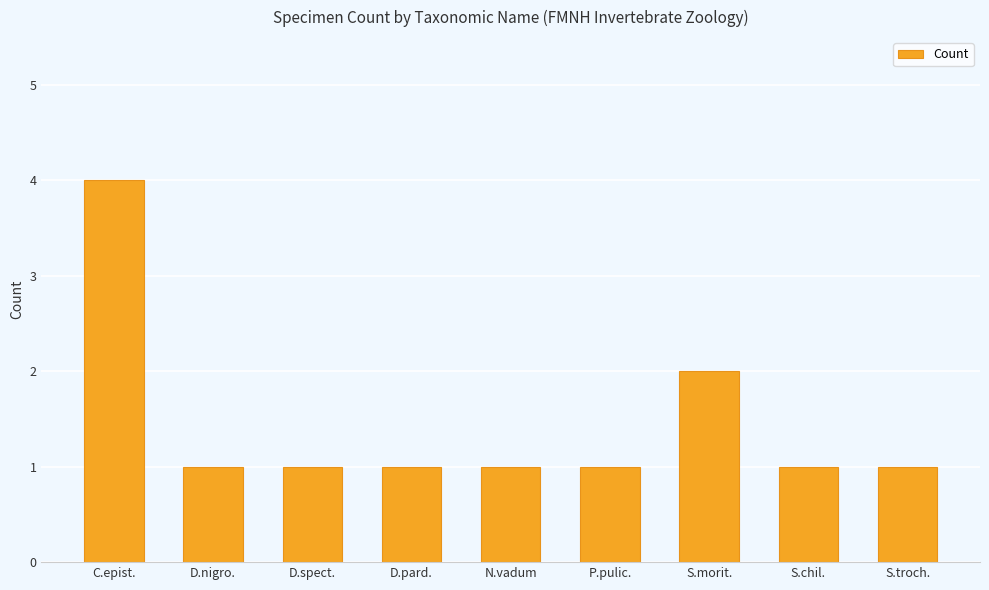

Between C.epist. and S.chil., which is larger?

C.epist.